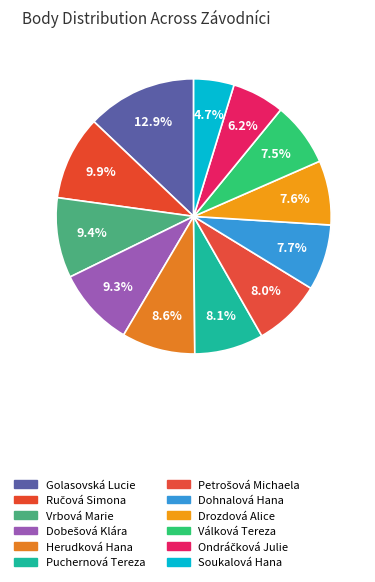

To the nearest percent, what portion does Drozdová Alice represent?

8%